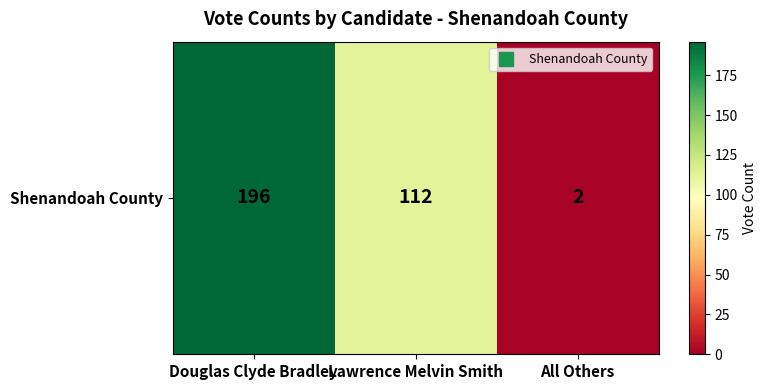

The value at All Others is 2. True or false?

True